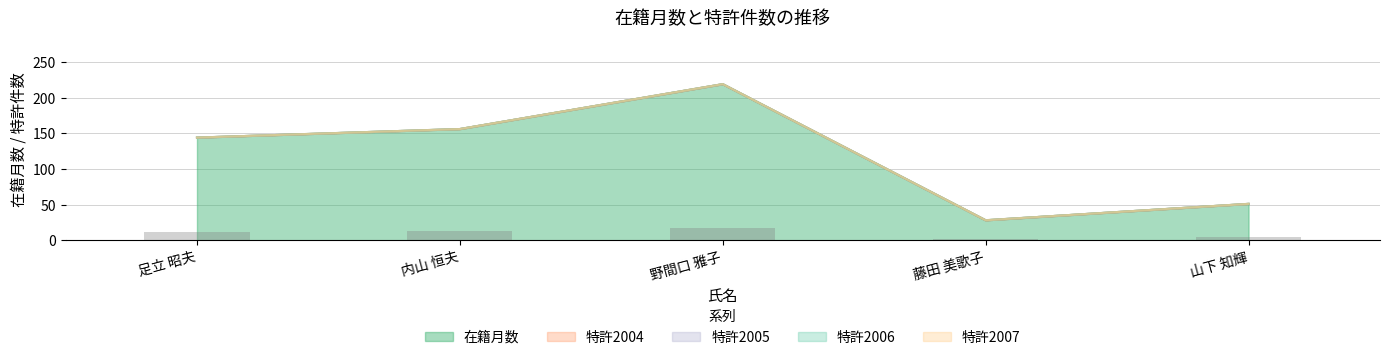

What is the value of the 在籍月数 bar at the 5th from the left?

51